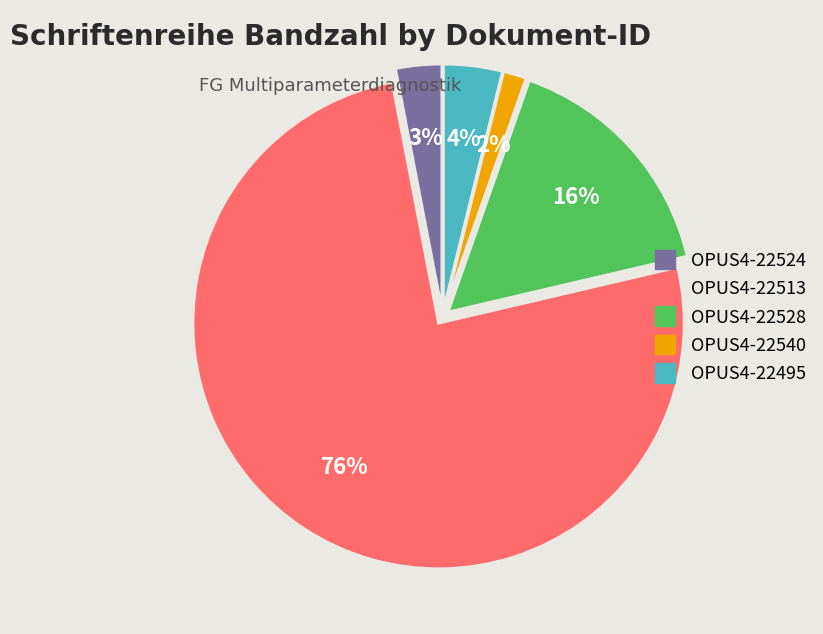

Which slice is the smallest?

OPUS4-22540